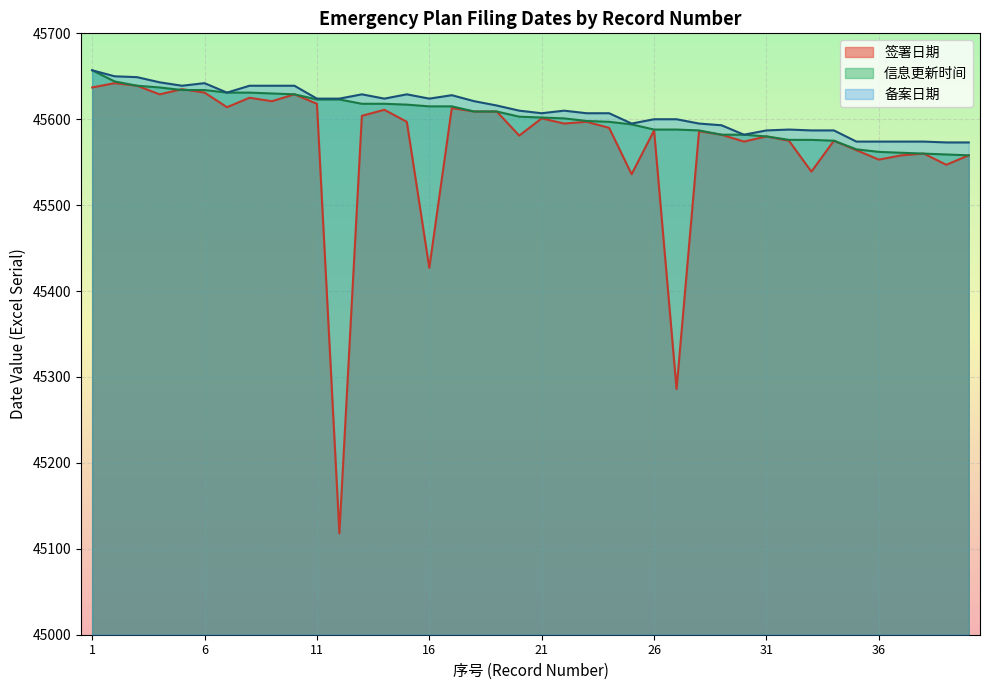

What is the difference between the highest and lowest values at 38?

14